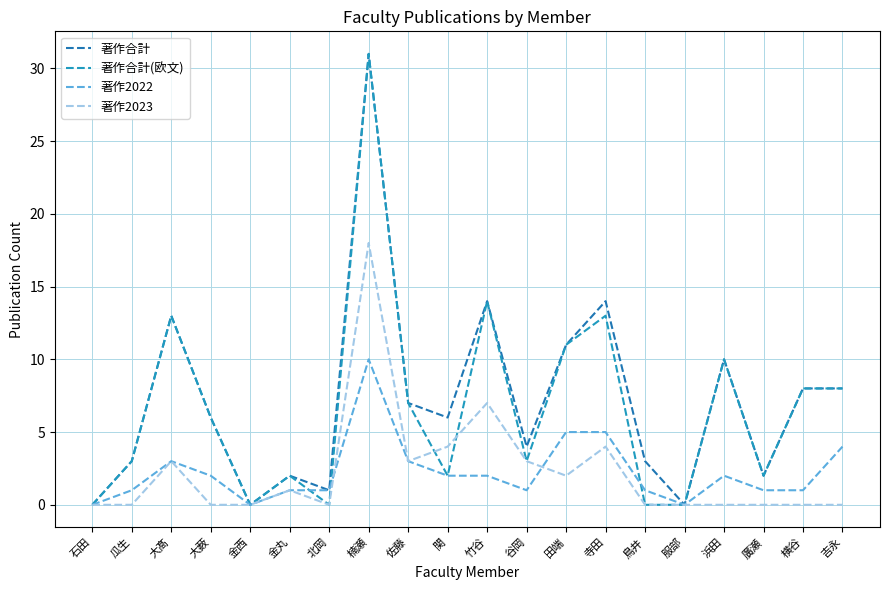

Which category has the highest value in the 著作2023 series?

楠瀬